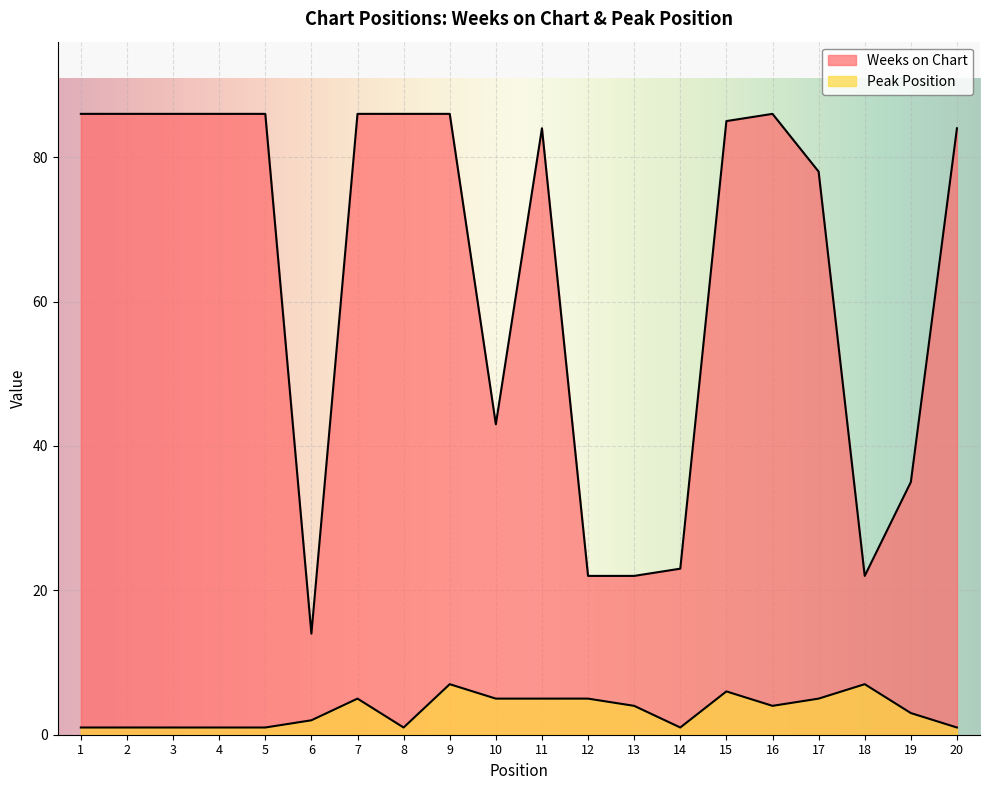

How many interior local valleys does the Peak Position series have?

3